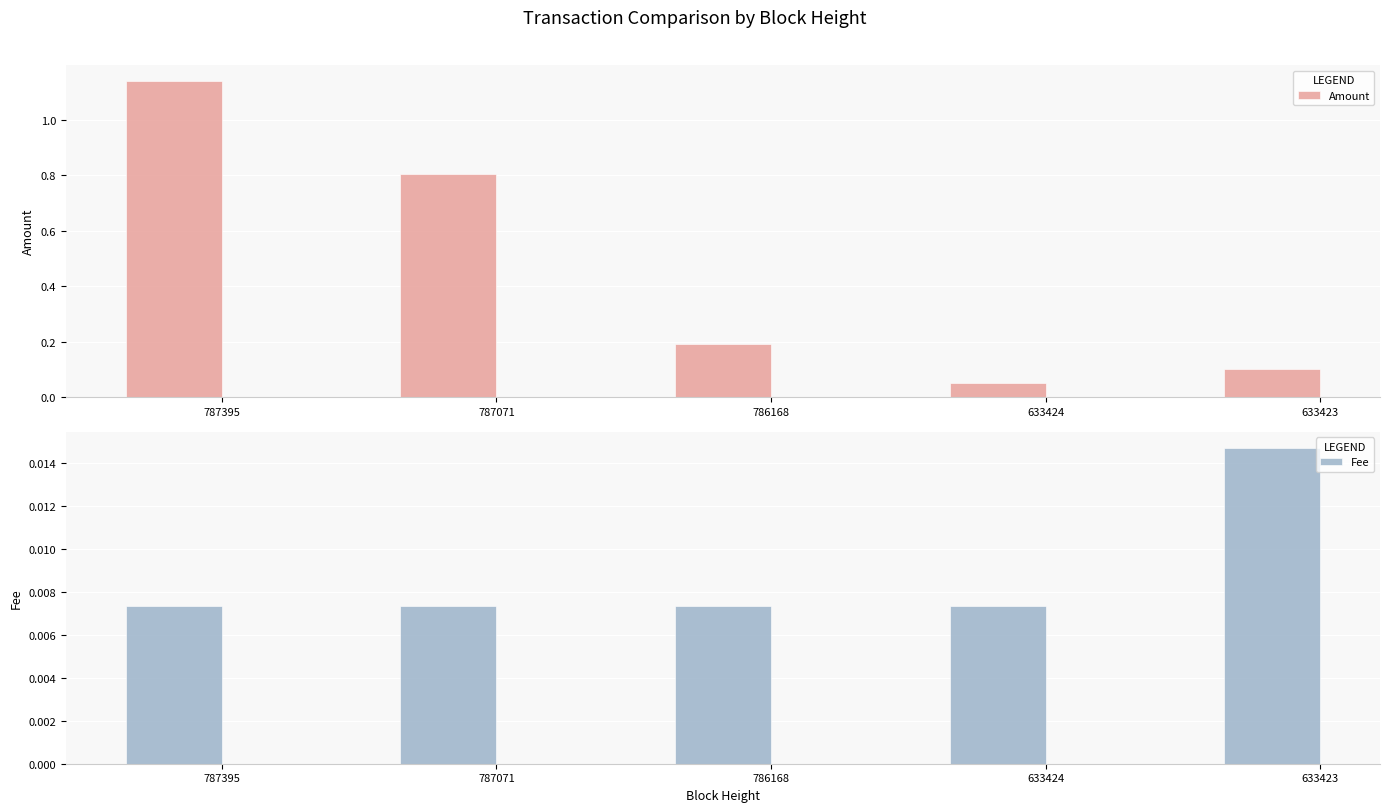

Which category has the lowest value across all series?

787395